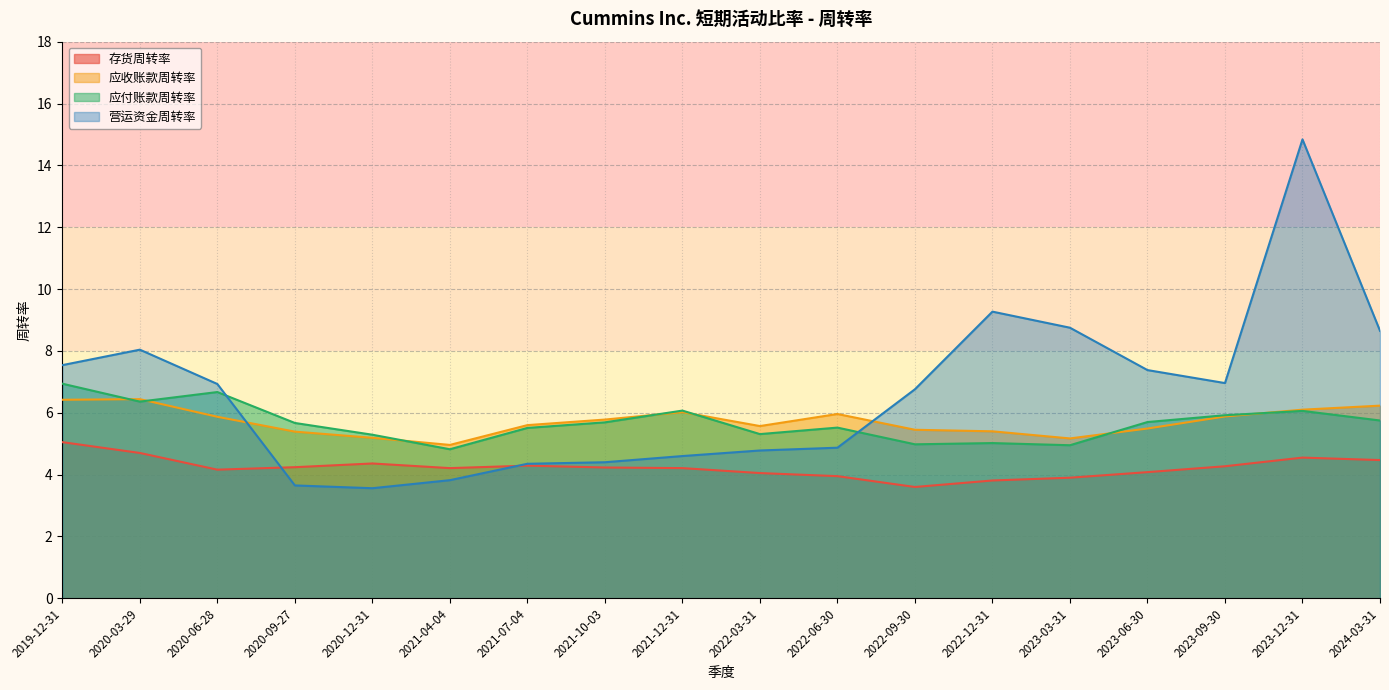

At which label does 应付账款周转率 first exceed 5?

2019-12-31